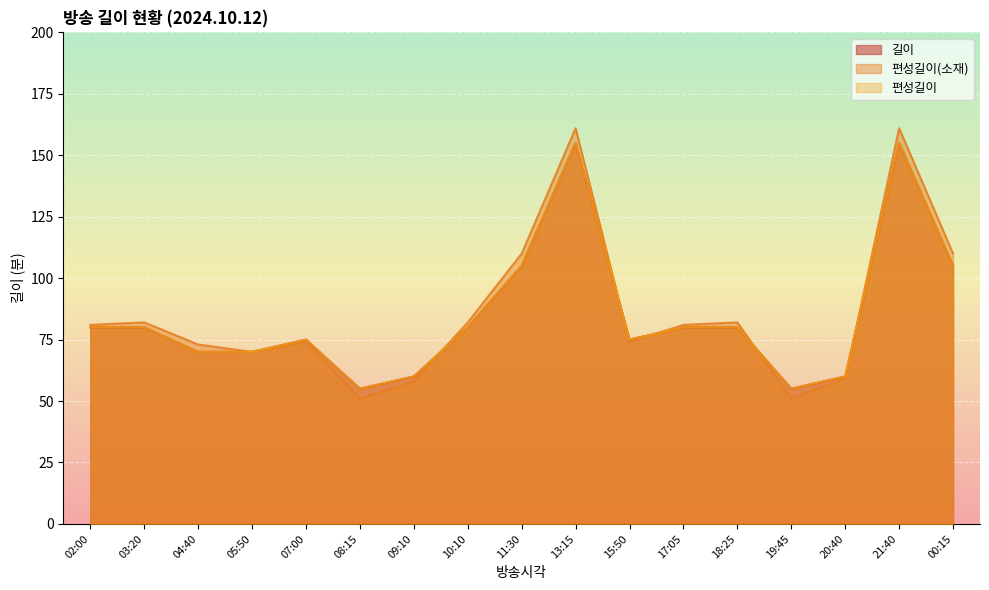

List the series in order of their peak value, lowest first.

길이, 편성길이, 편성길이(소재)